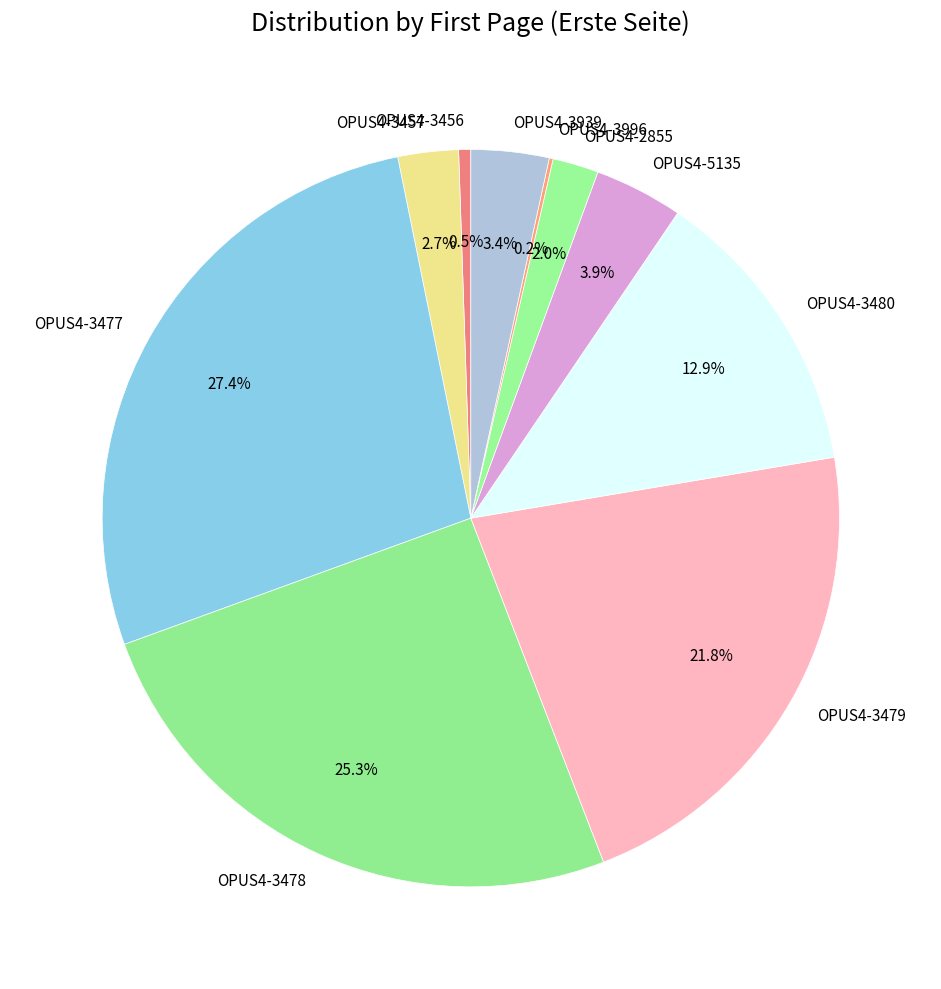

True or false: OPUS4-3456 accounts for 11% of the total.

False